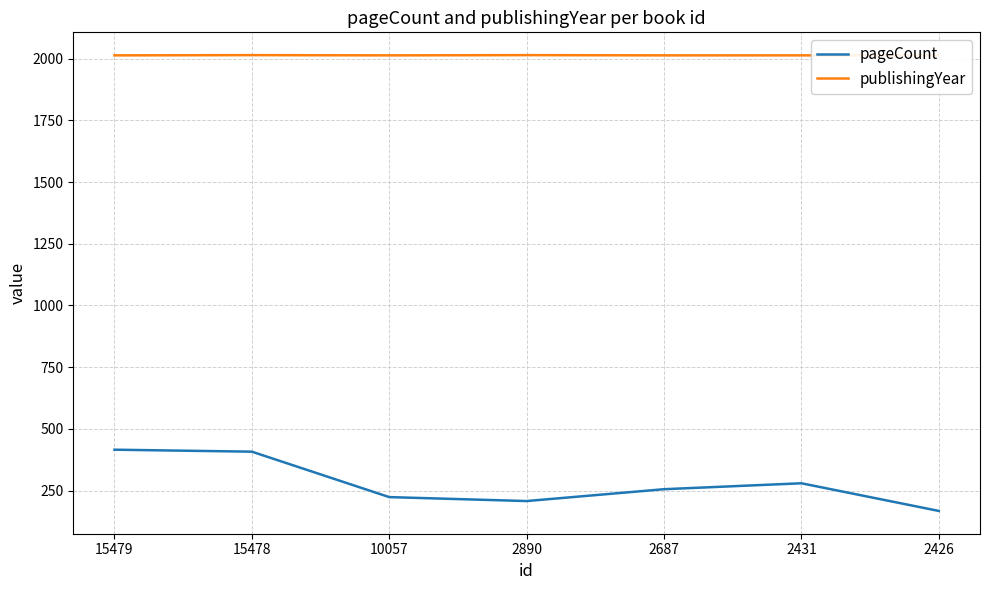

Which has a higher value, 2890 or 2687?

2687